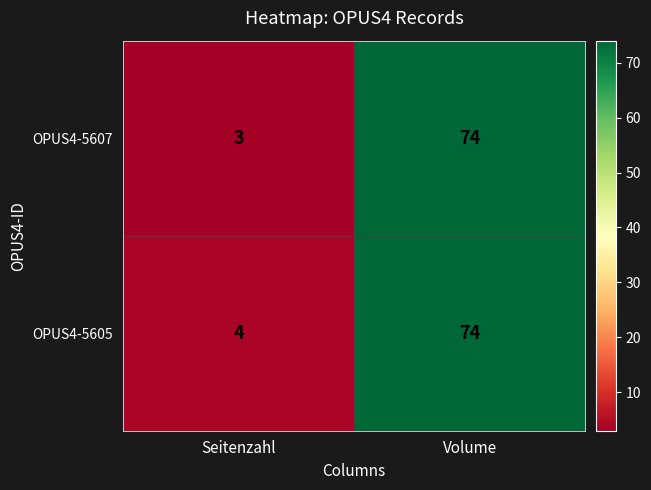

What is the lowest value of the OPUS4-5605 series?

4